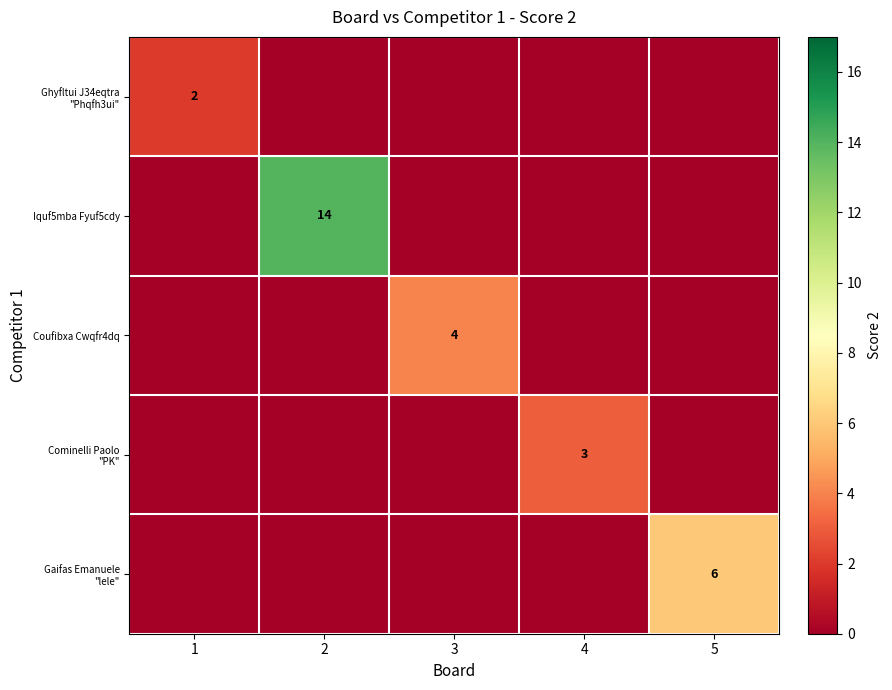

The value of Iquf5mba Fyuf5cdy at 2 is 9. True or false?

False